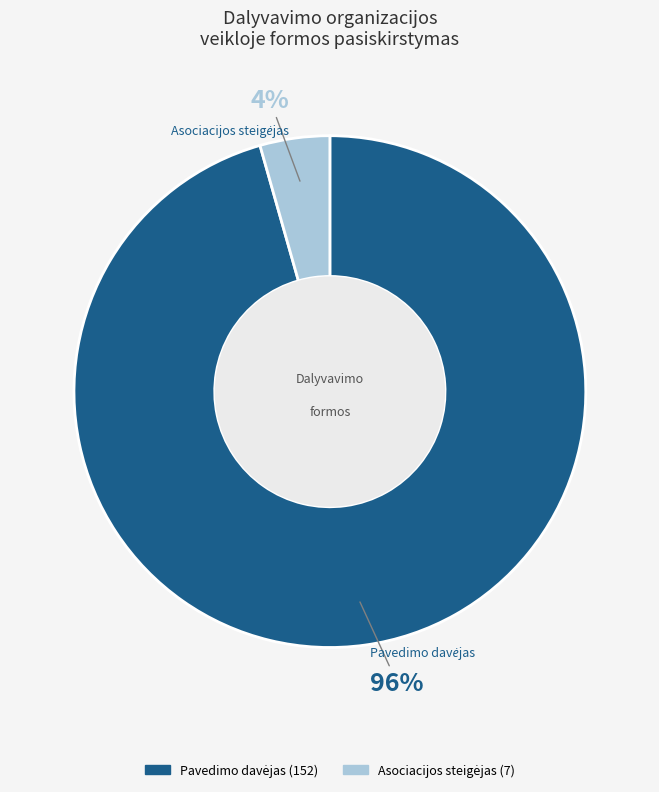

Does any single category account for the majority?

Yes